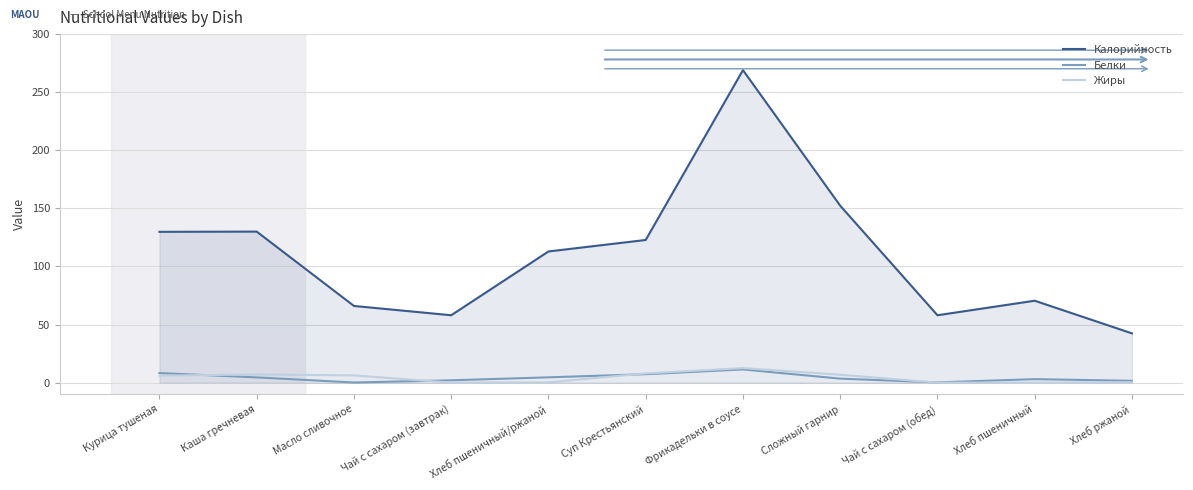

What is the total value across all series at Суп Крестьянский?

138.0